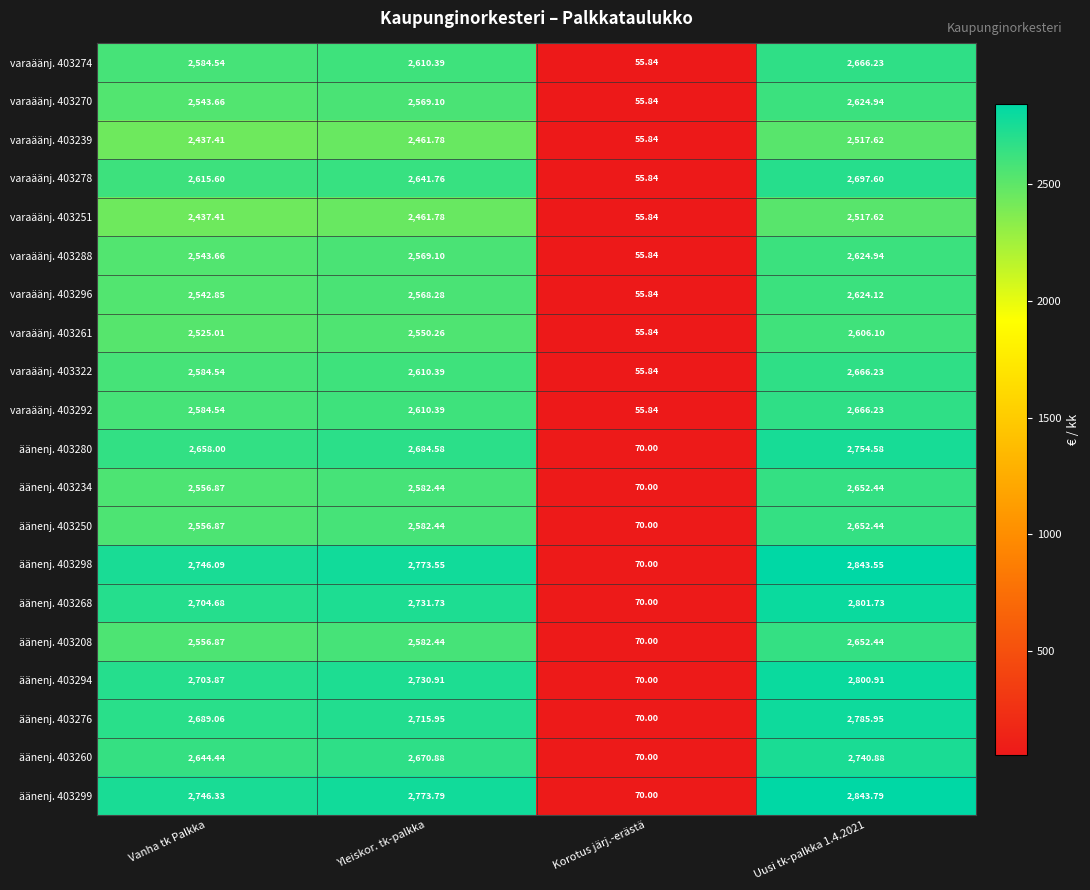

Which category has the highest value across all series?

Uusi tk-palkka 1.4.2021